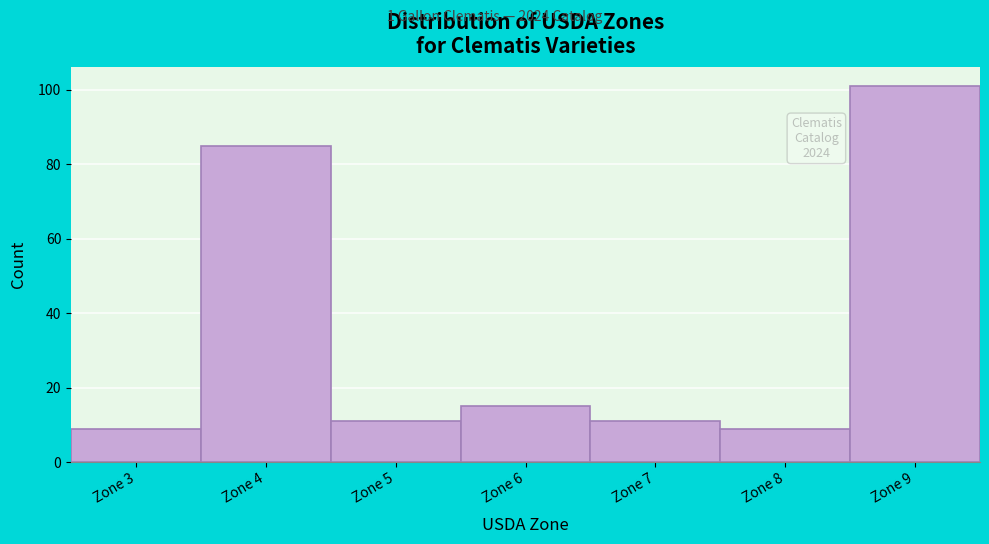

Reading left to right, extract all data points from this chart.

Zone 3=9	Zone 4=85	Zone 5=11	Zone 6=15	Zone 7=11	Zone 8=9	Zone 9=101